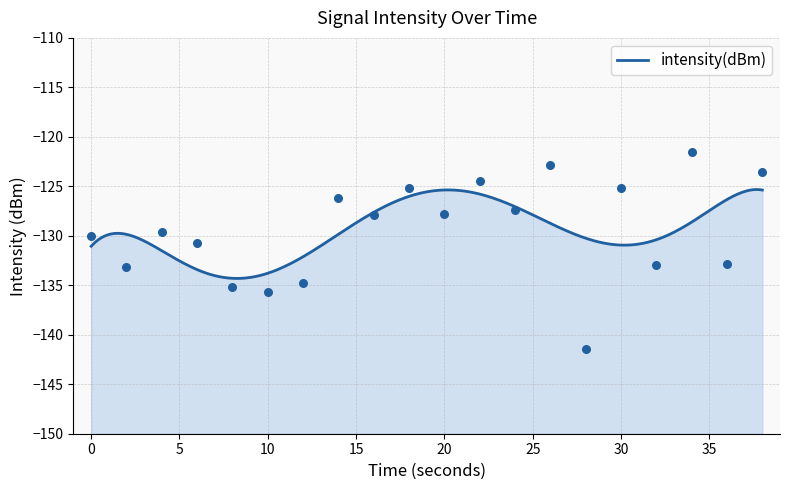

Which has a higher value, 26 or 16?

26